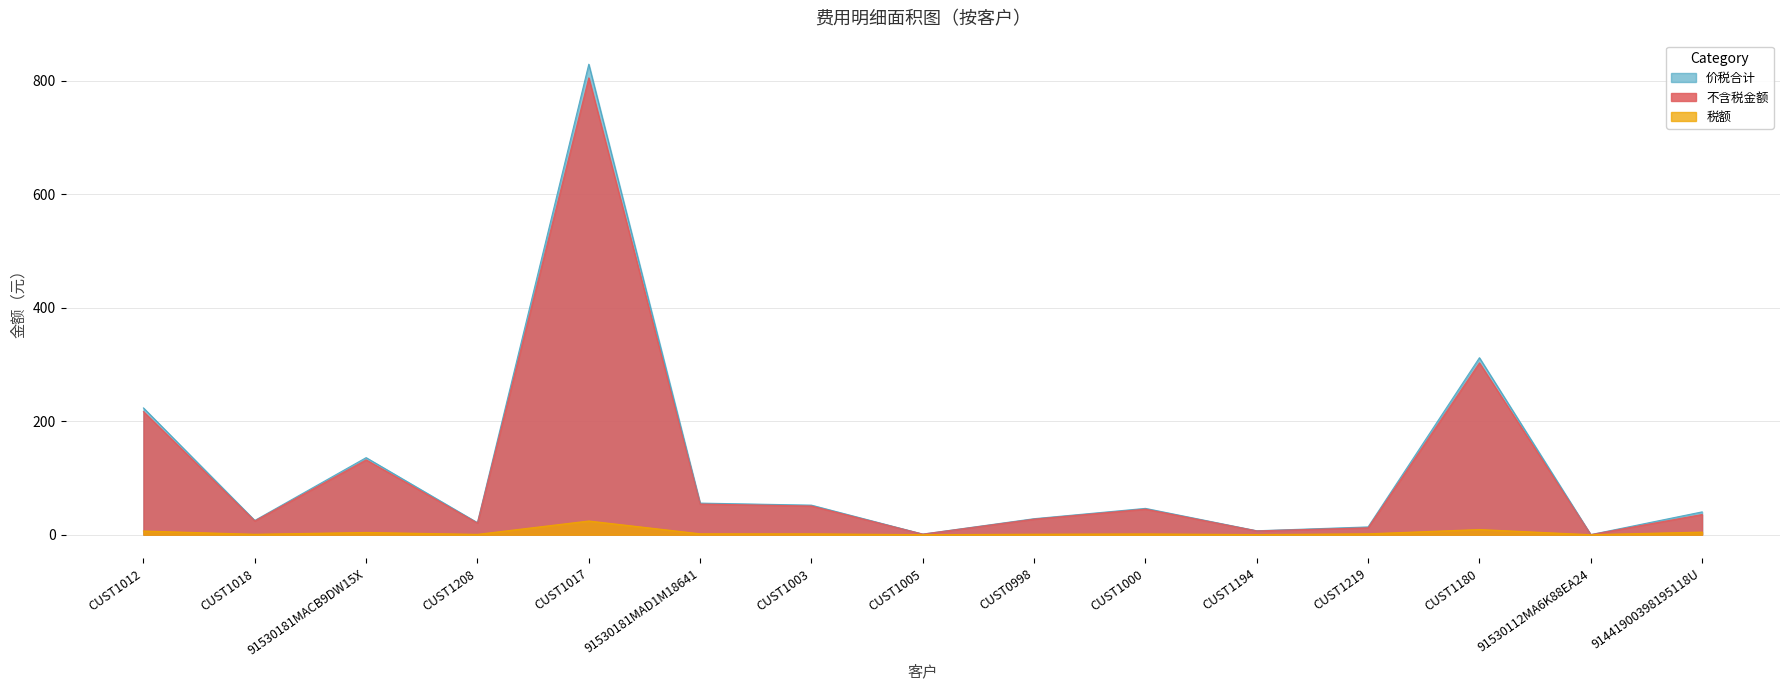

Which series has the largest range (max minus min)?

价税合计